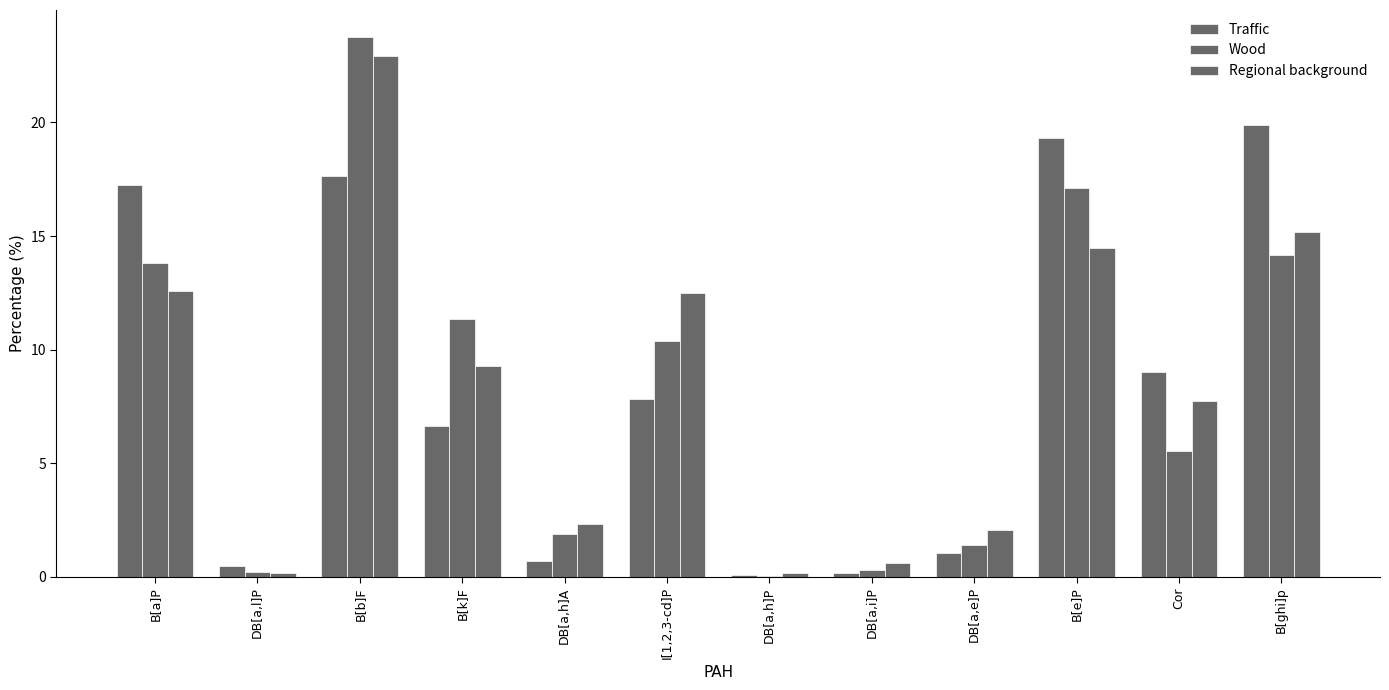

Which series has the largest total across all categories?

Traffic